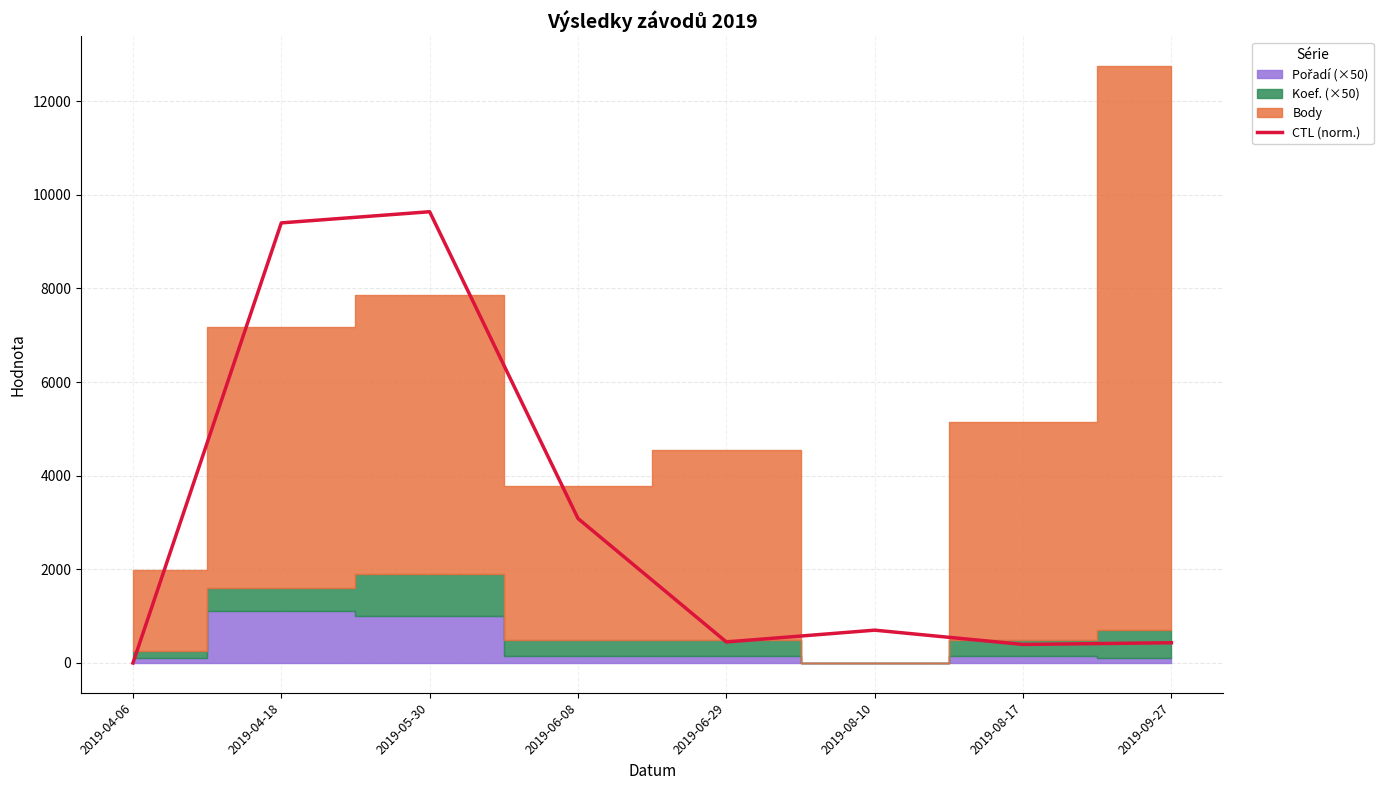

Reading left to right, list all the values displayed in this chart.

0.0	9401.0	9639.2	3086.7	449.6	701.2	395.9	432.8